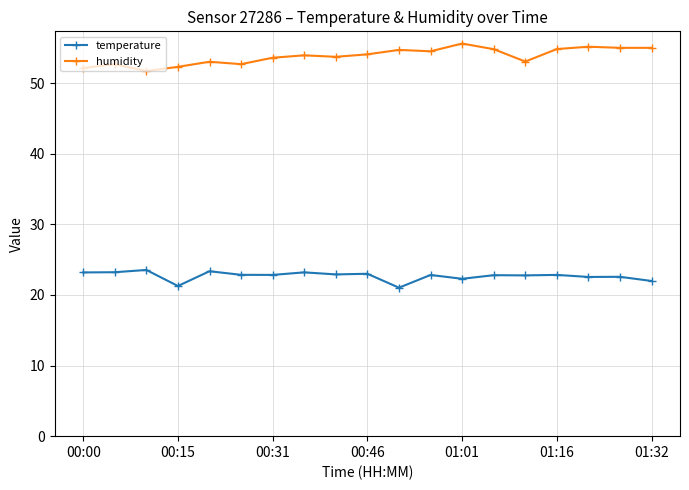

Which series has the largest range (max minus min)?

humidity